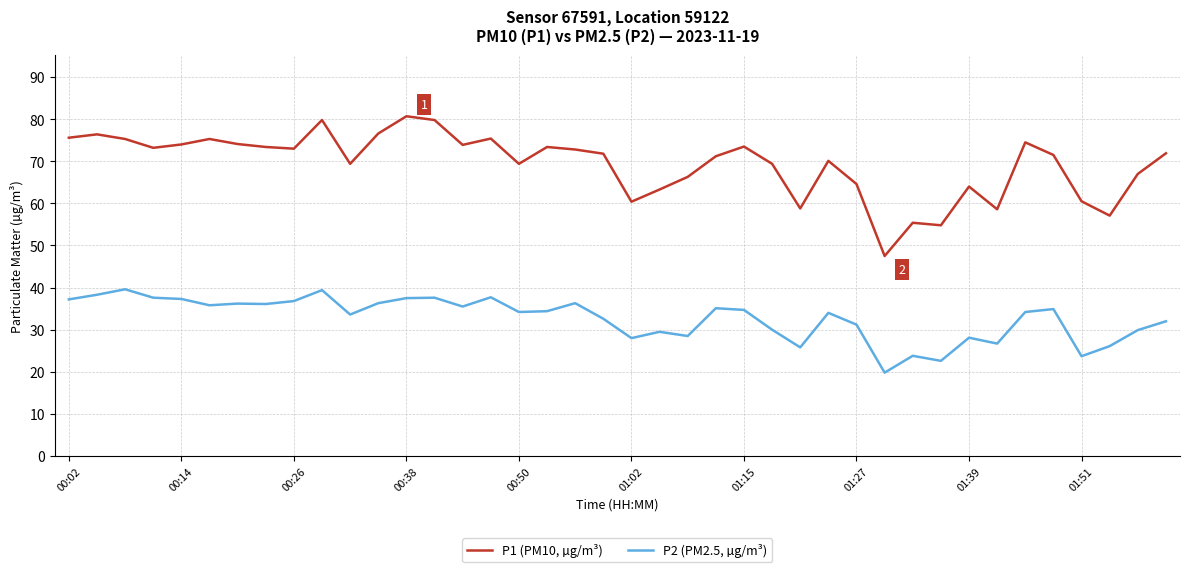

What is the difference between the maximum and minimum values in the P1 (PM10, µg/m³) series?

33.2